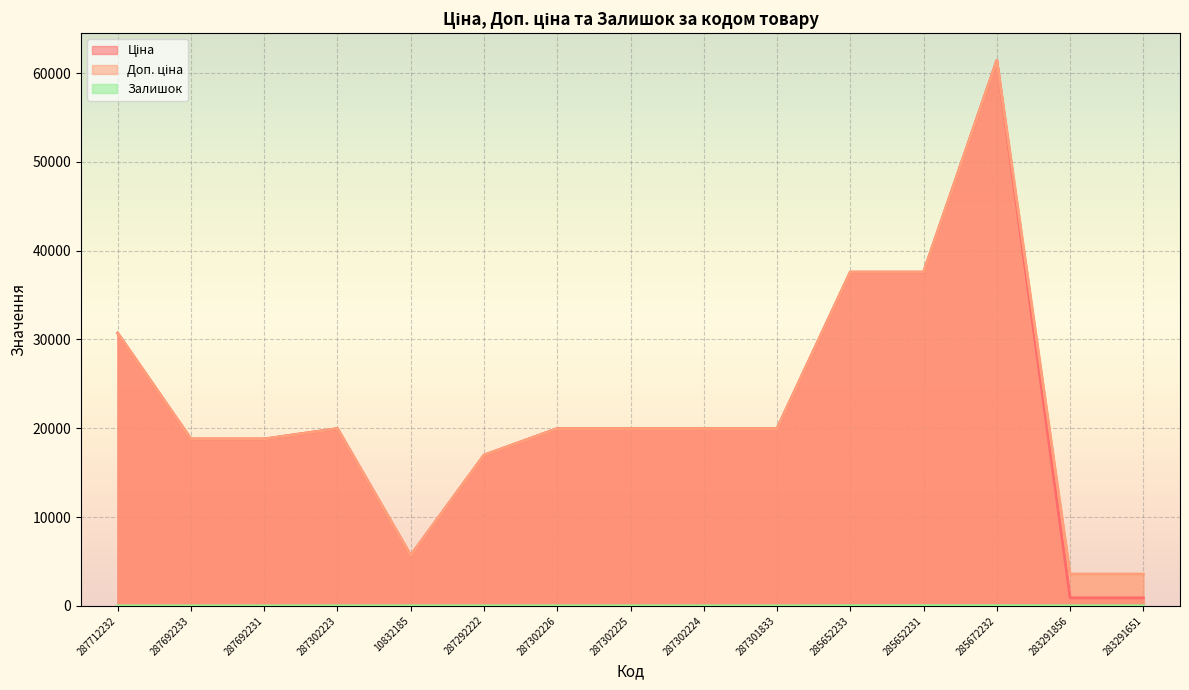

What is the spread (max minus min) of values at 287301833?

19964.2